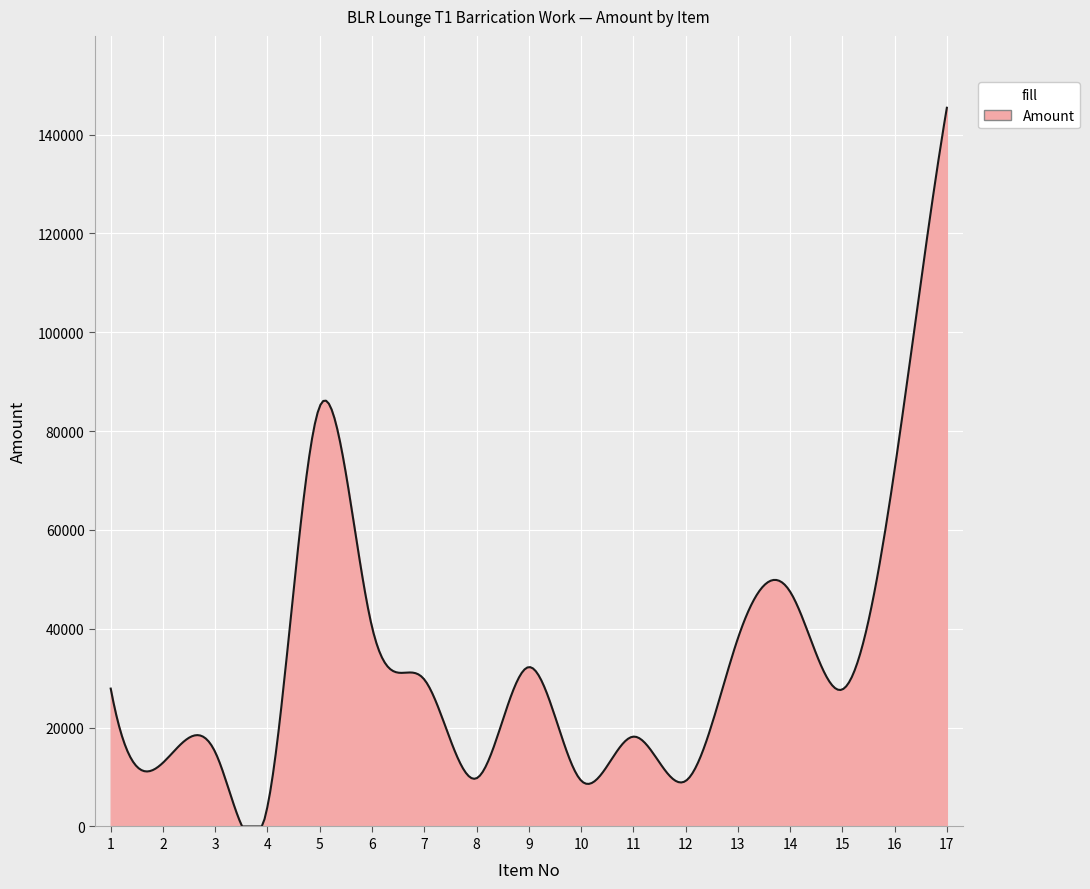

What is the greatest value displayed?

145429.4